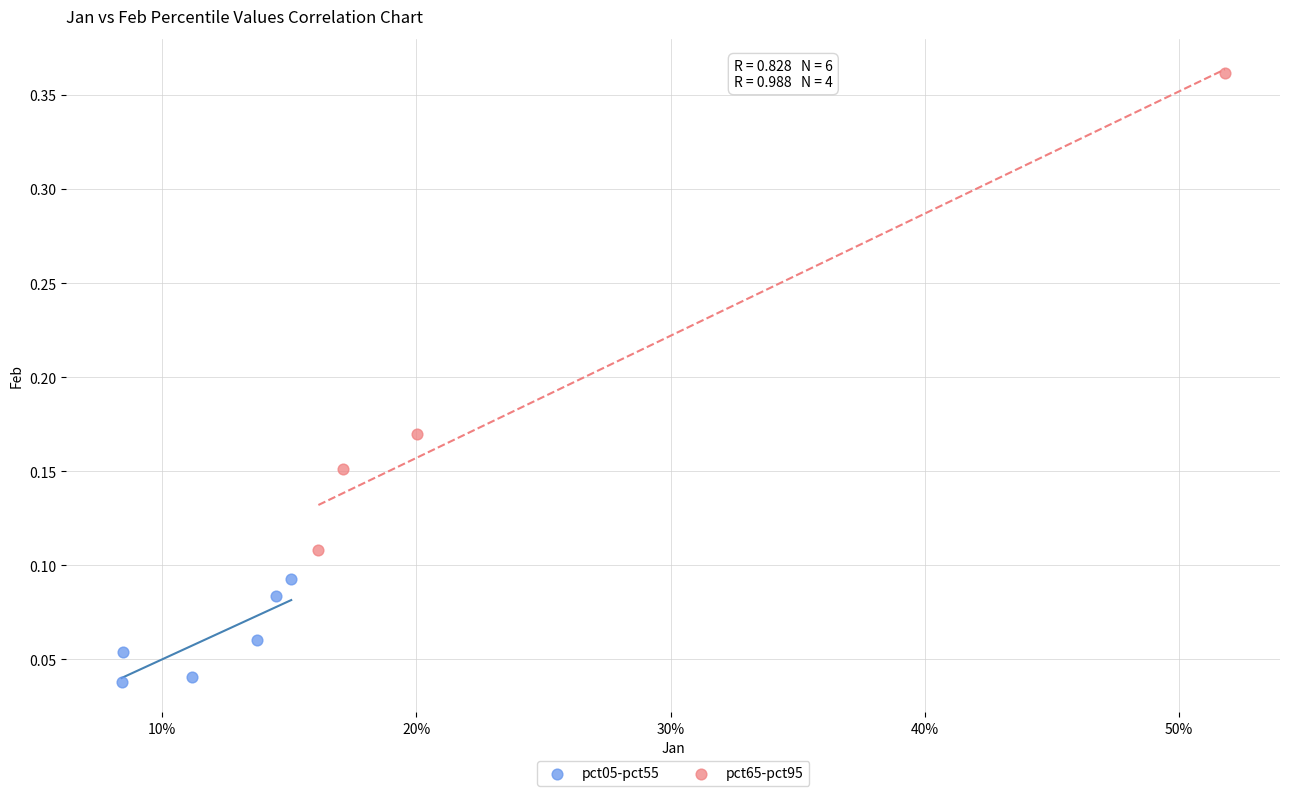

Which series has the largest Y range (max minus min)?

pct65-pct95